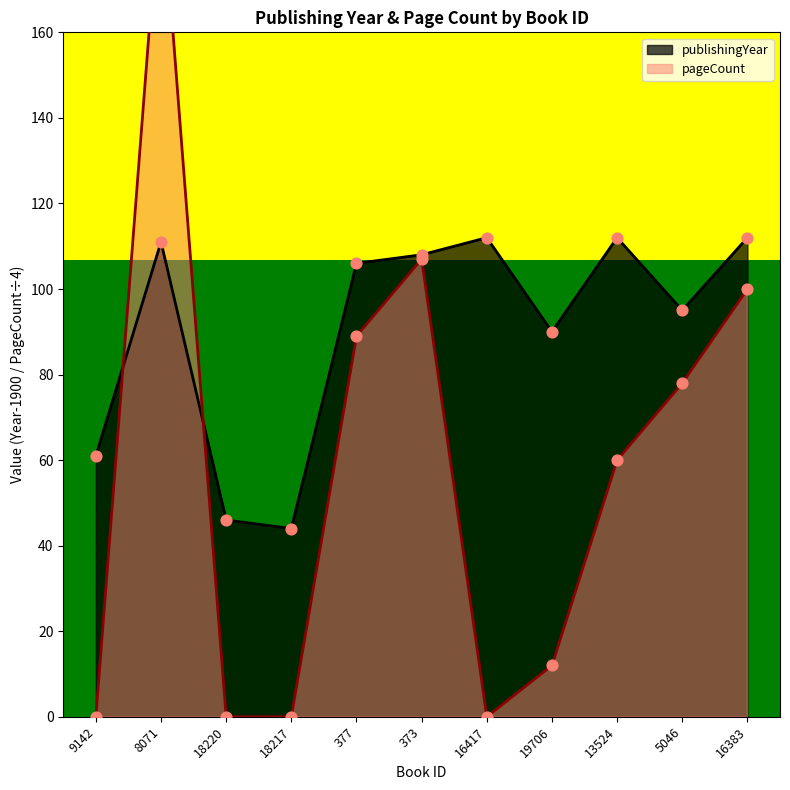

Which series contains the lowest Y value?

pageCount